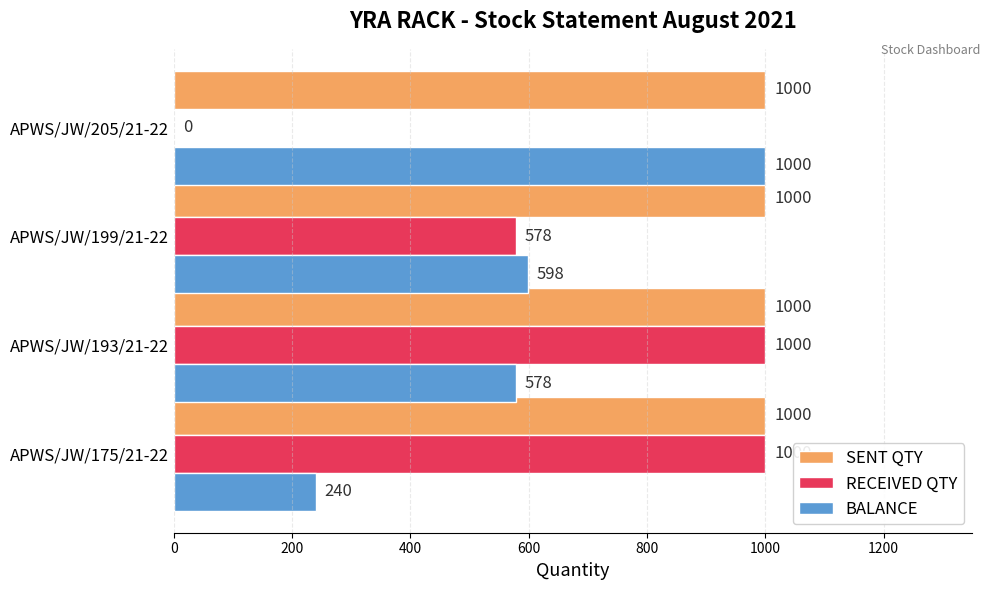

What is the sum of all SENT QTY values?

4000